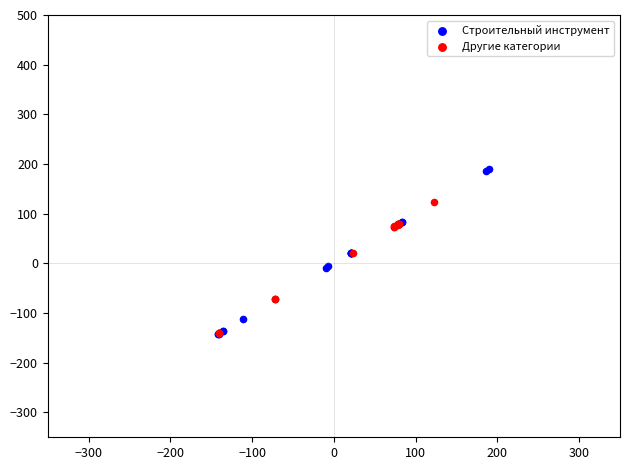

Which series reaches the maximum Y coordinate?

Строительный инструмент